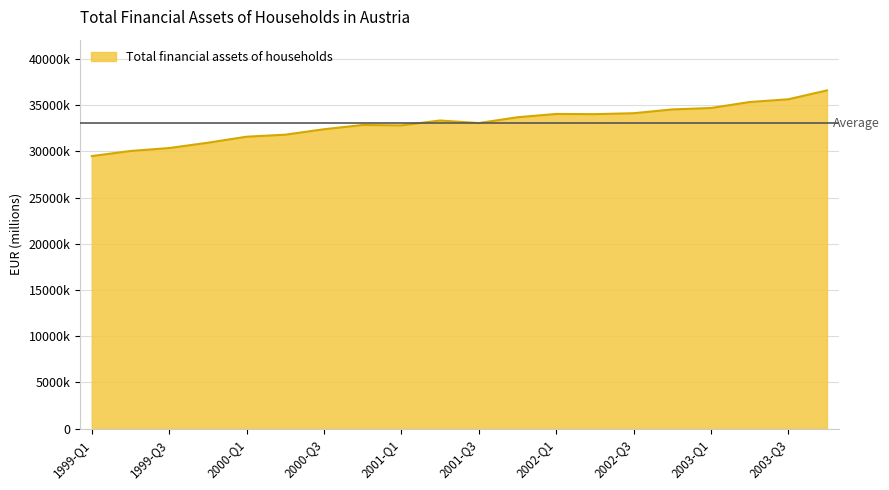

What is the label of the 7th point from the right?

2002-Q2